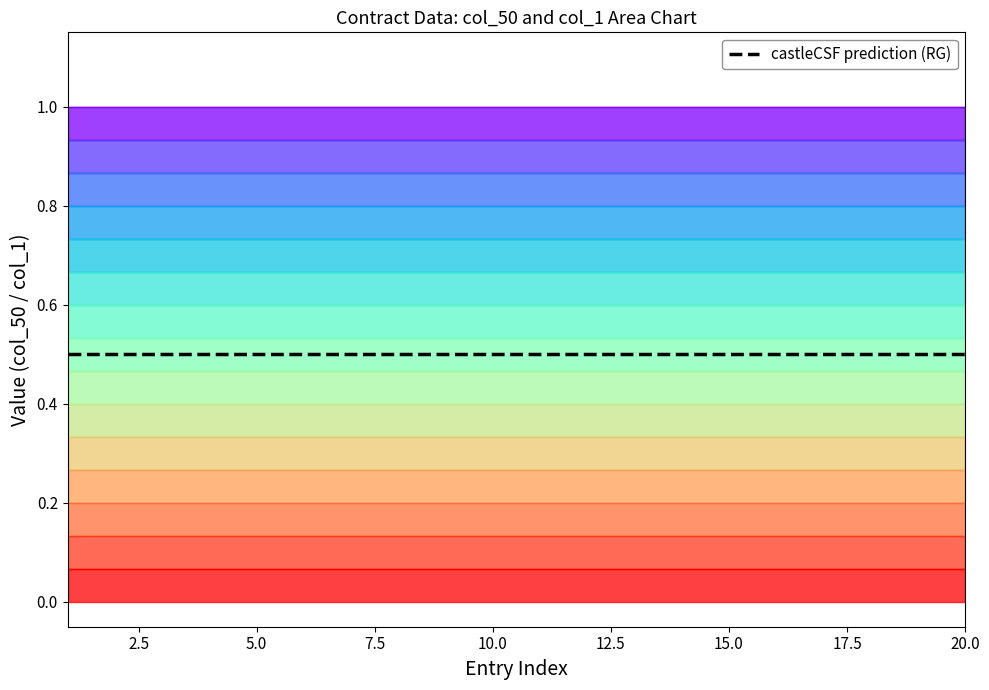

Does the chart display data point markers on the line(s)?

No